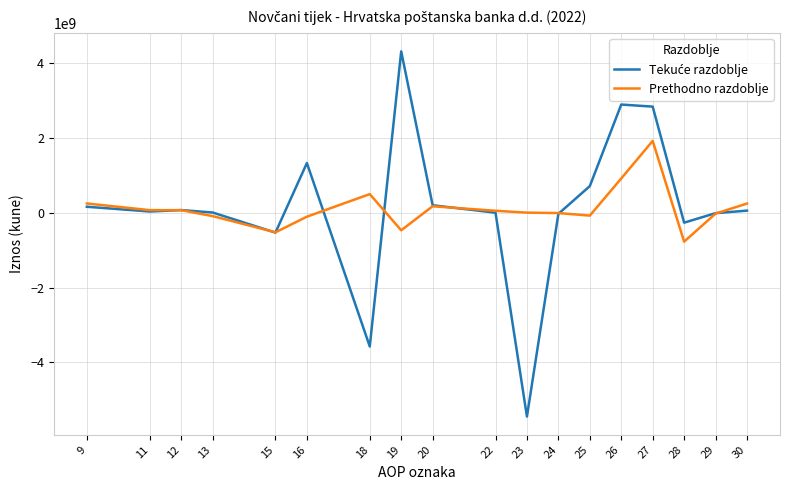

Is it true that Prethodno razdoblje equals -107284615 at 16?

True